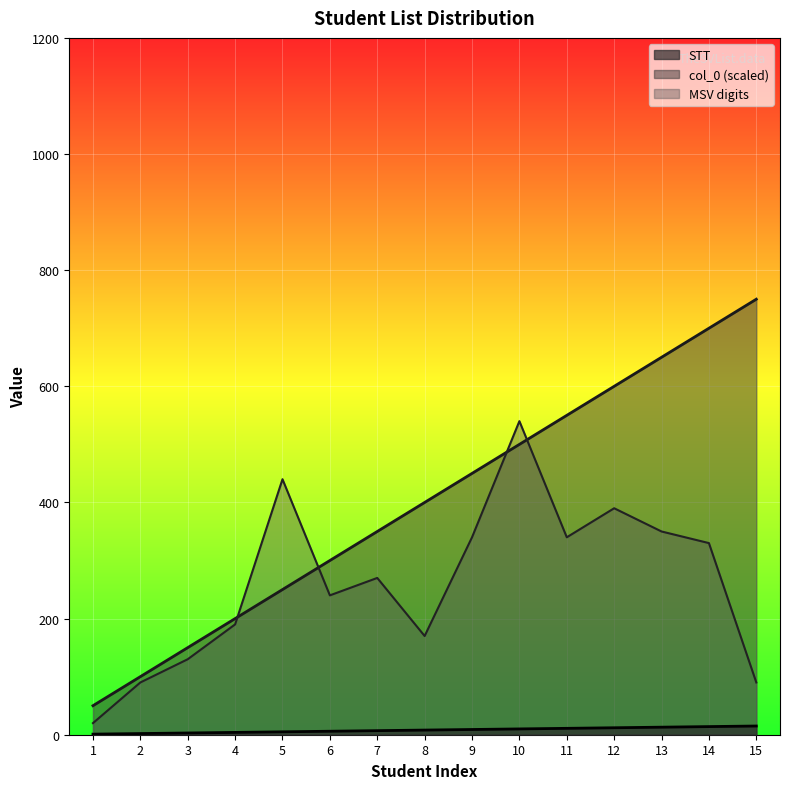

What are all the series names shown in the legend?

STT, col_0 (scaled), MSV digits